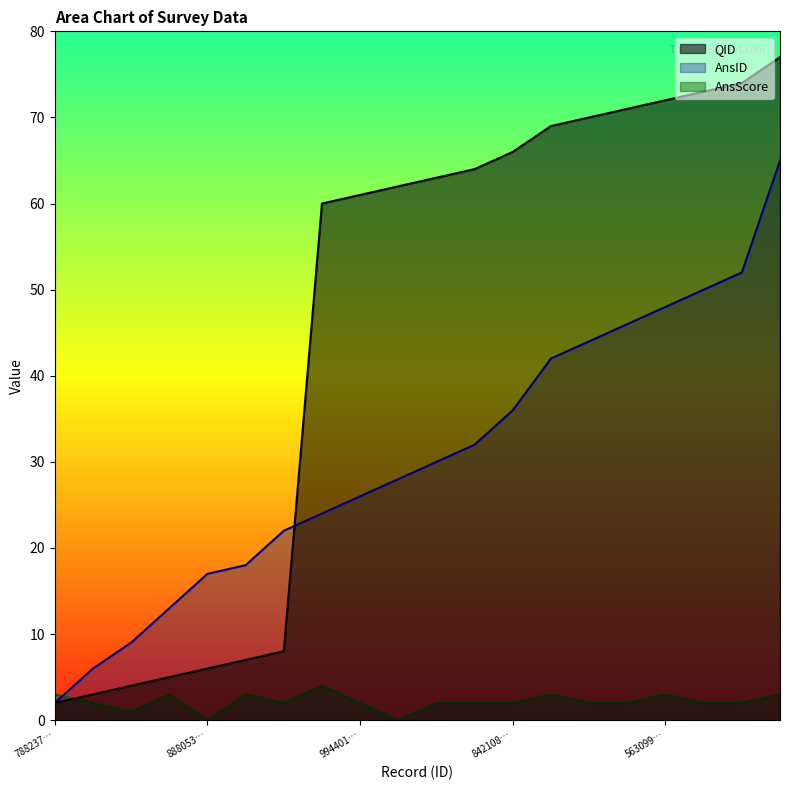

Reading right to left, list all the values displayed in this chart.

QID: 77	74	73	72	71	70	69	66	64	63	62	61	60	8	7	6	5	4	3	2
AnsID: 65	52	50	48	46	44	42	36	32	30	28	26	24	22	18	17	13	9	6	2
AnsScore: 3	2	2	3	2	2	3	2	2	2	0	2	4	2	3	0	3	1	2	3